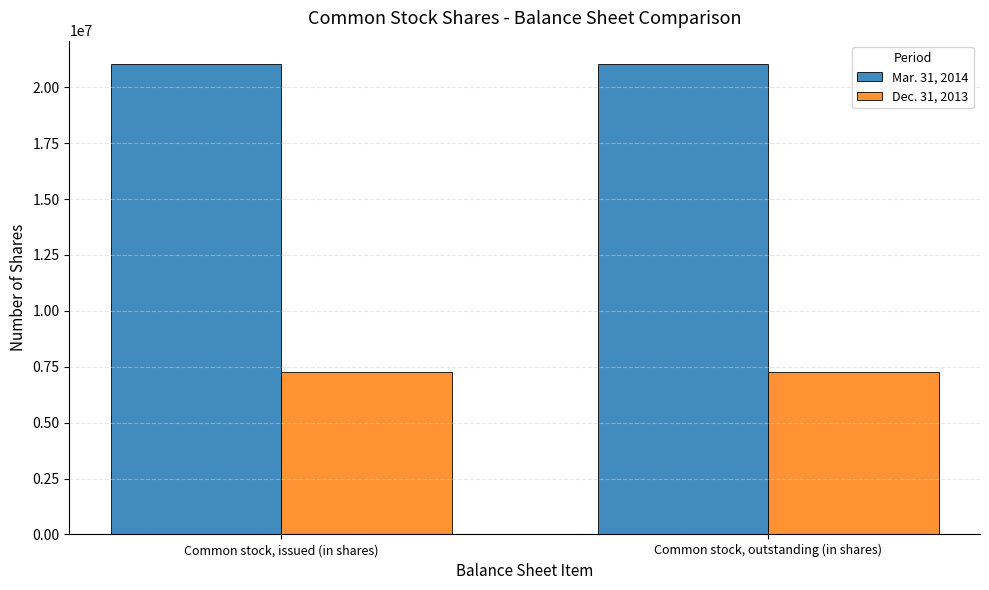

What is the highest value of the Mar. 31, 2014 series?

21031595